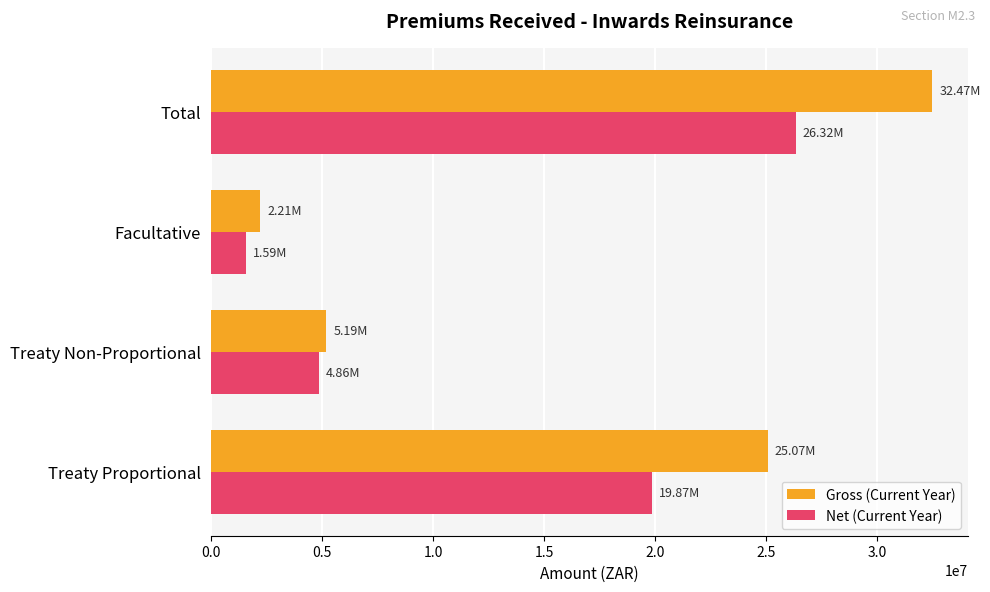

At which category does the chart reach its peak across all series?

Total